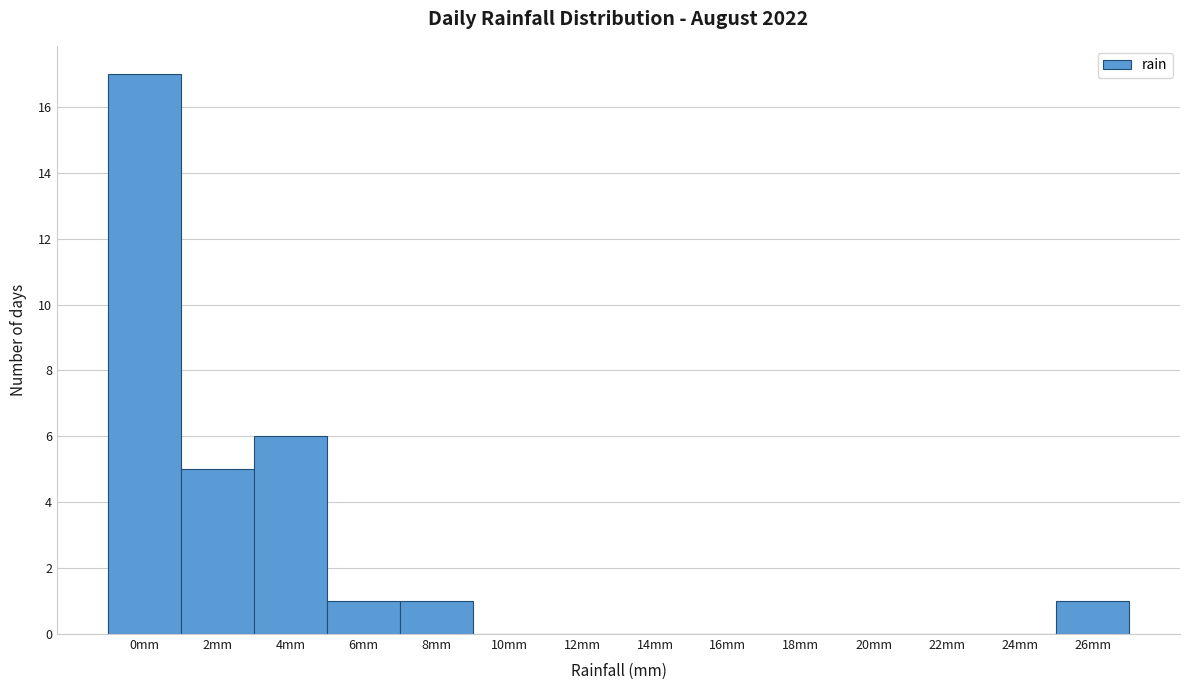

Reading left to right, list all the values displayed in this chart.

0mm=17	2mm=5	4mm=6	6mm=1	8mm=1	10mm=0	12mm=0	14mm=0	16mm=0	18mm=0	20mm=0	22mm=0	24mm=0	26mm=1